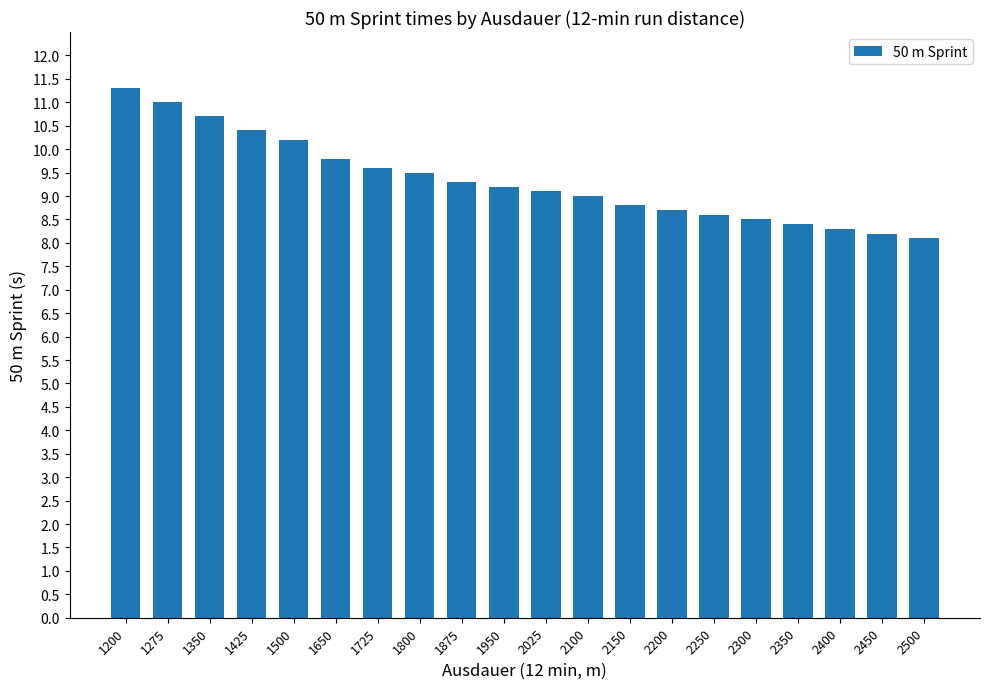

Does the chart contain any negative values?

No